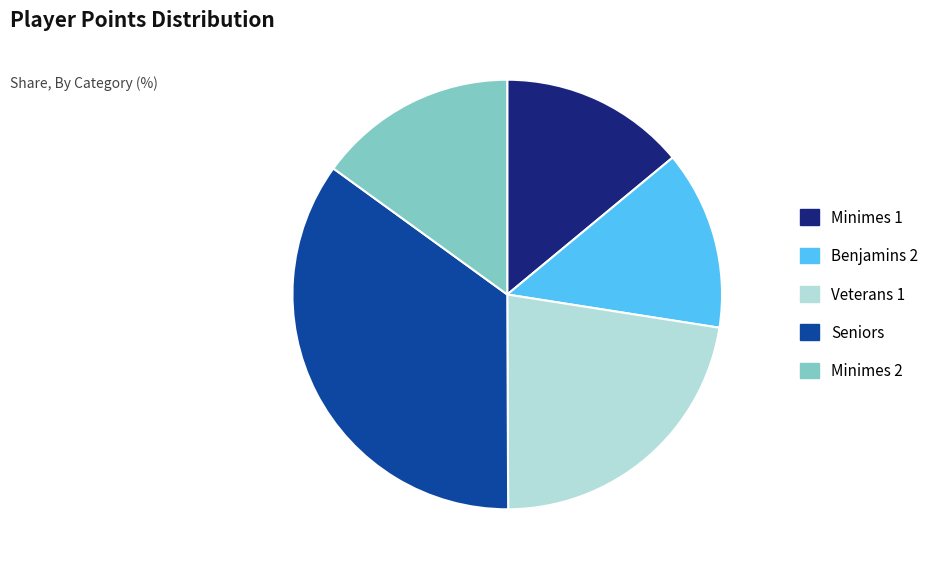

Is the sum of Benjamins 2 and Minimes 2 greater than half?

No